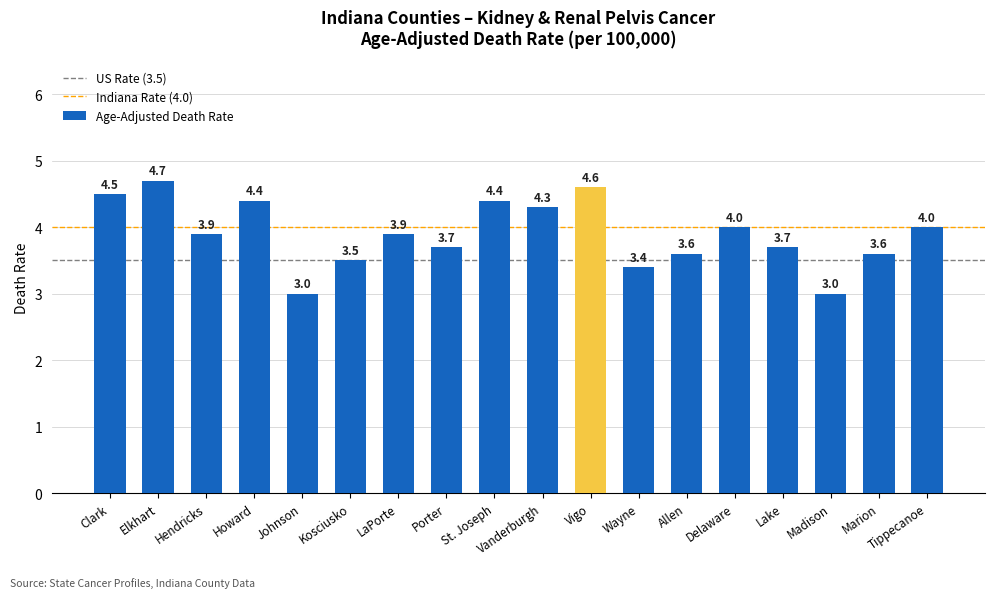

Are the bars horizontal?

No